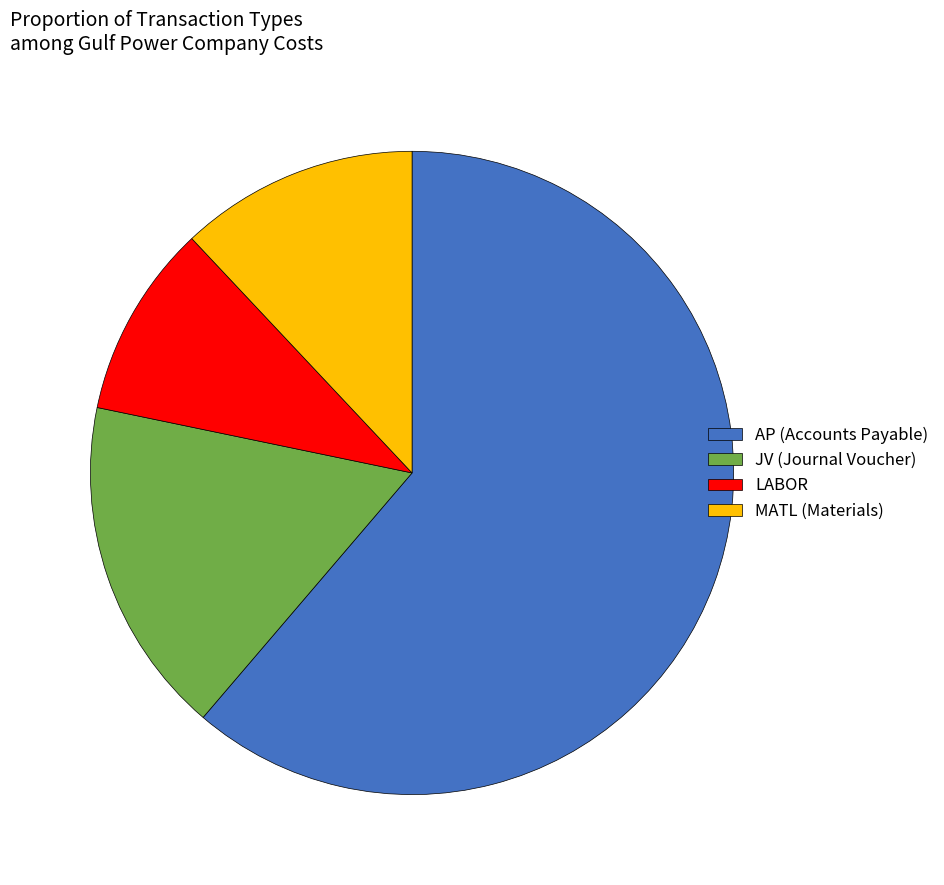

Combined, do LABOR and JV (Journal Voucher) account for over 50%?

No